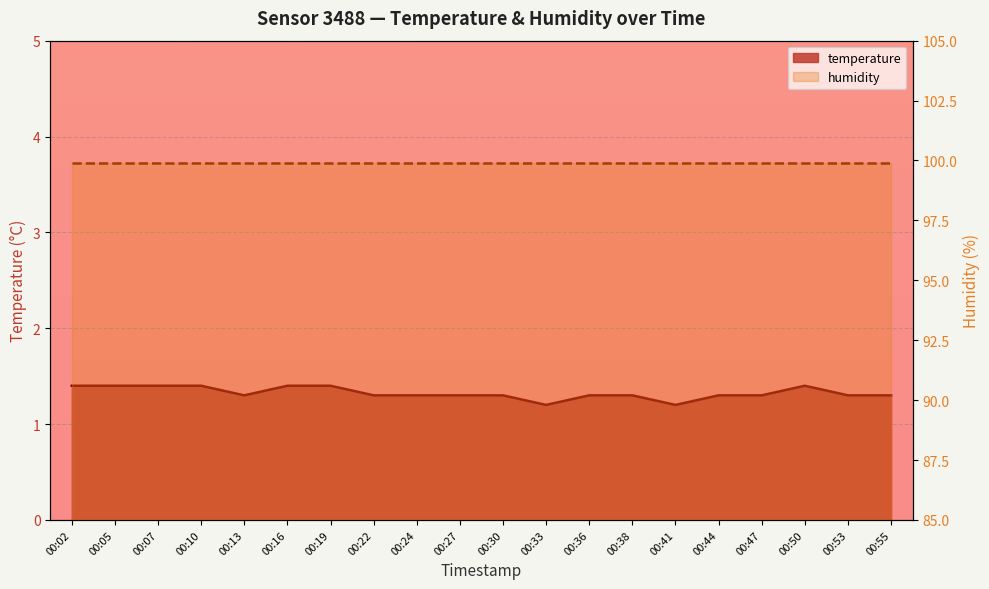

How many interior local peaks (higher than both neighbors) does the data have?

1